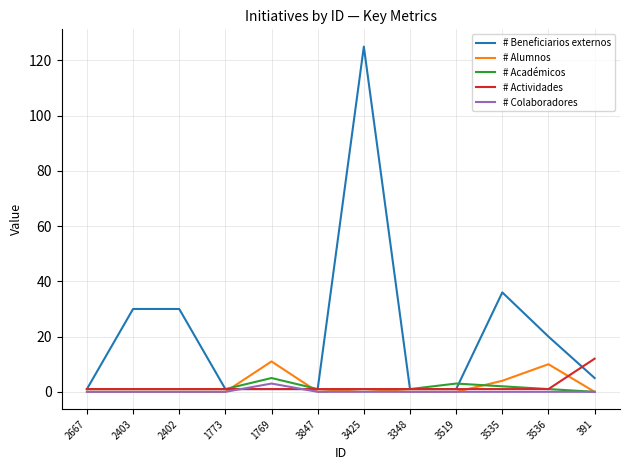

How many lines are shown in the chart?

5